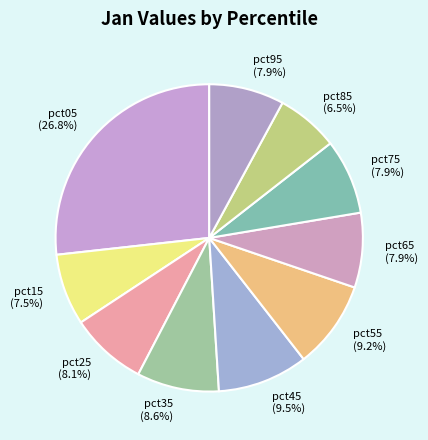

Does pct85 account for over 50% of the chart?

No